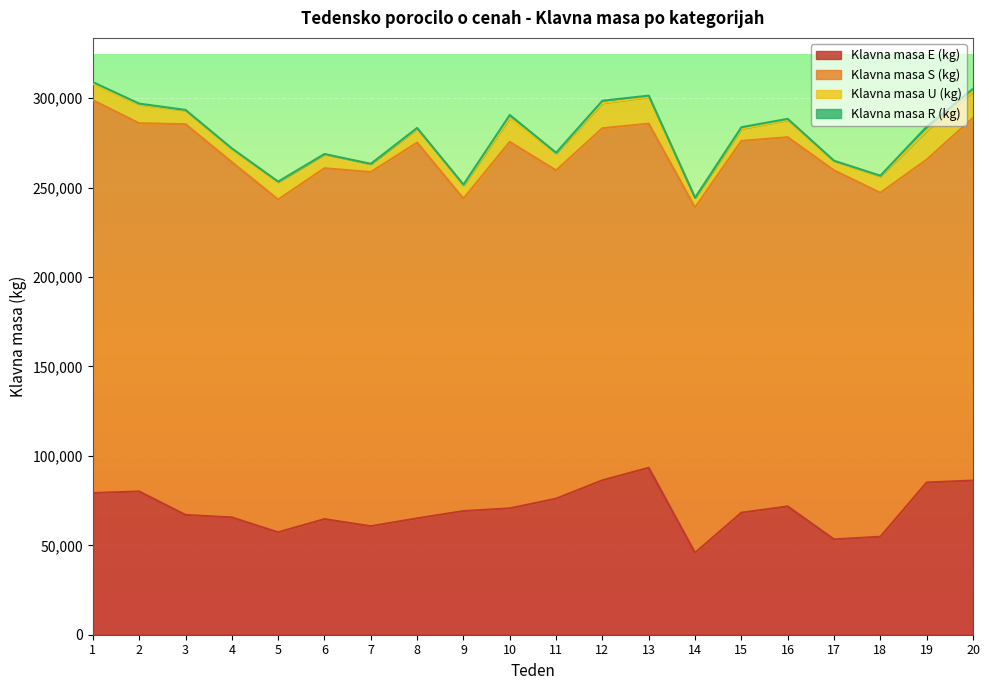

Reading left to right, transcribe all the data shown in this chart.

Klavna masa E (kg): 79259	80112	67014	65602	57290	64670	60691	65078	69161	70678	76093	86357	93359	45801	68260	71756	53334	54802	85146	86212
Klavna masa S (kg): 219671	205882	218459	198700	186057	196194	198013	210110	174710	204935	183578	196878	192422	193095	207873	206455	206314	192317	180513	202776
Klavna masa U (kg): 9149	10467	7657	7056	9821	7729	4505	7664	7297	13355	9521	14048	14923	5459	6787	9528	5070	9233	16174	14822
Klavna masa R (kg): 940	532	334	604	217	218	106	535	530	1673	318	1328	755	0	876	712	323	337	2271	1469